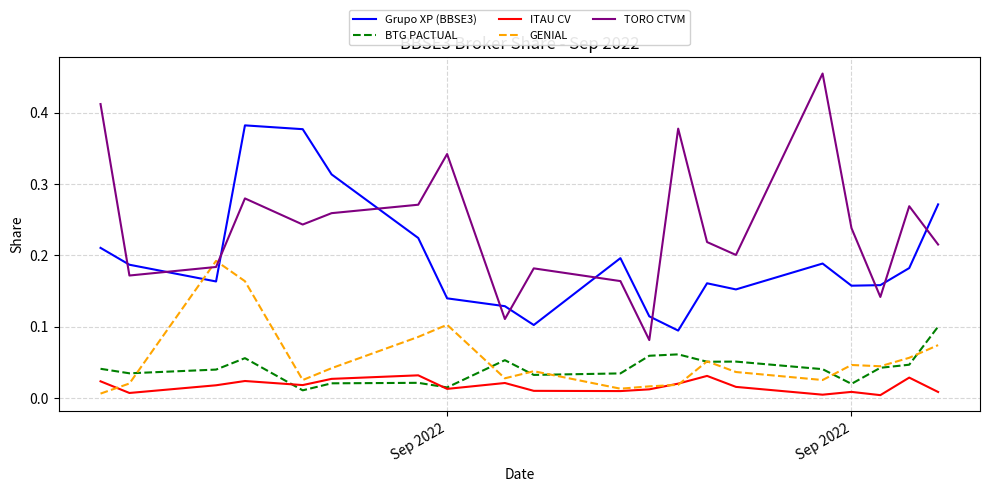

Which series has the largest total across all categories?

TORO CTVM